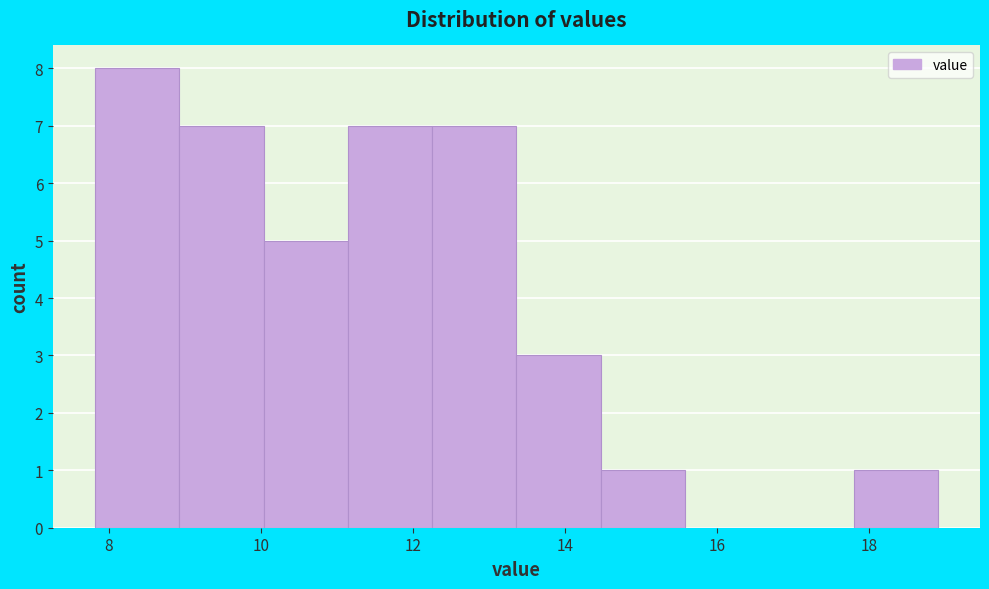

How tall is the bar that spans 10.0 to 11.2 on the x-axis? Neither the bar edges nor the heights are printed on the chart, so give them approximately, as read against the axes.

5